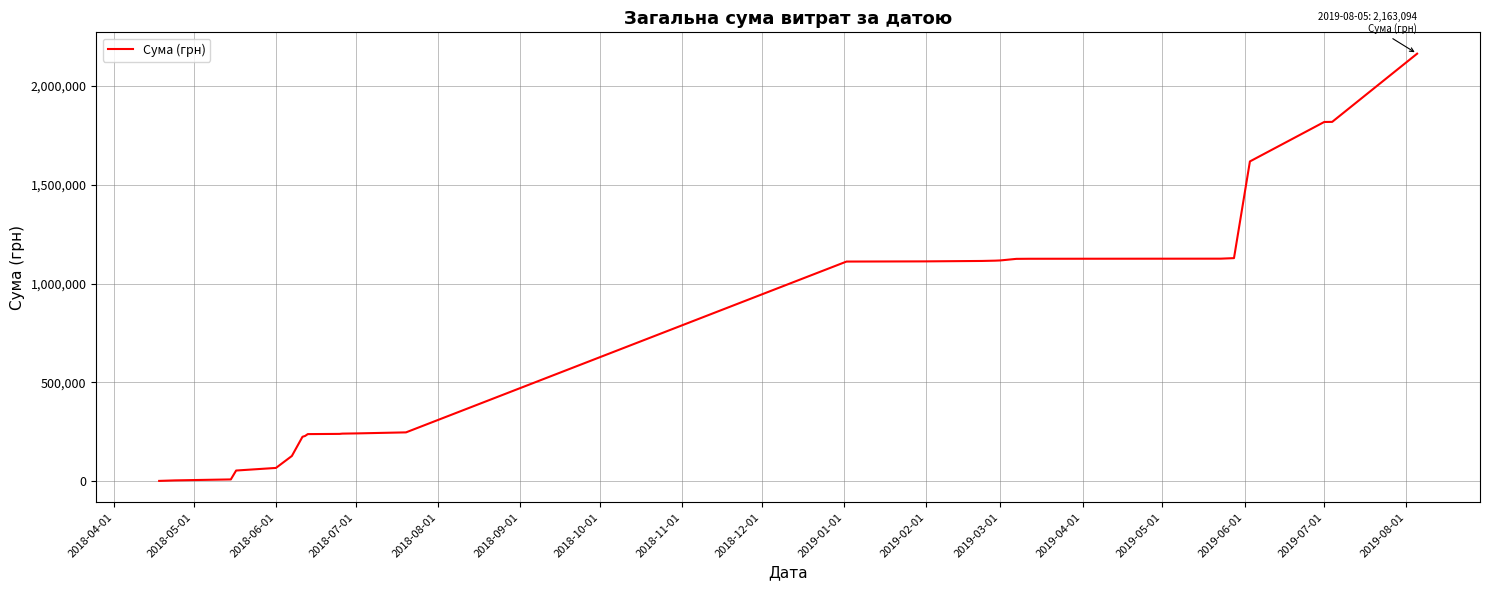

What is the difference between the maximum and minimum values?

2161097.6